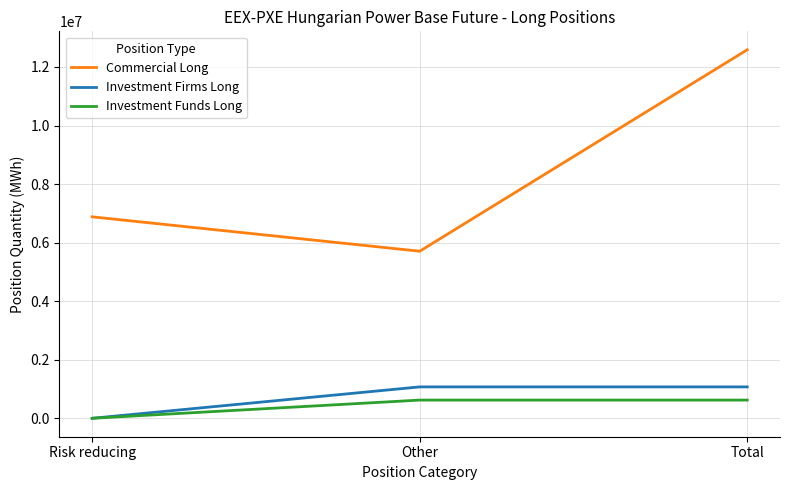

At which category does the chart reach its minimum across all series?

Risk reducing